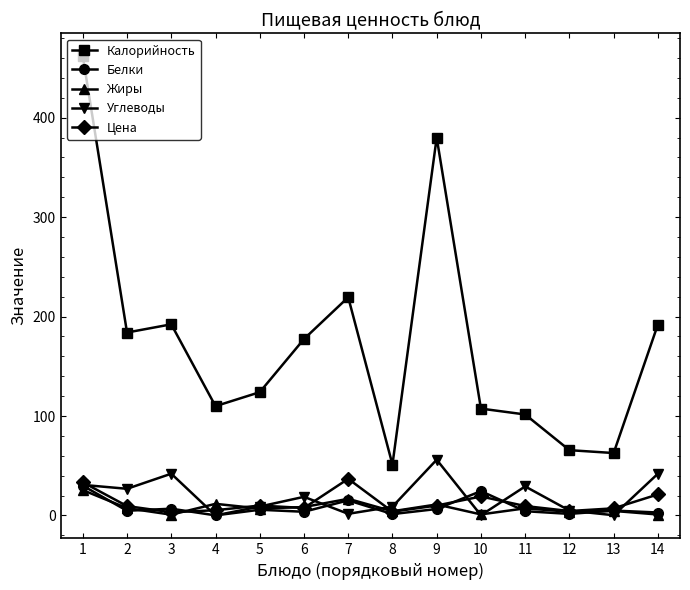

The Калорийность series shows 45.3 at 4. True or false?

False